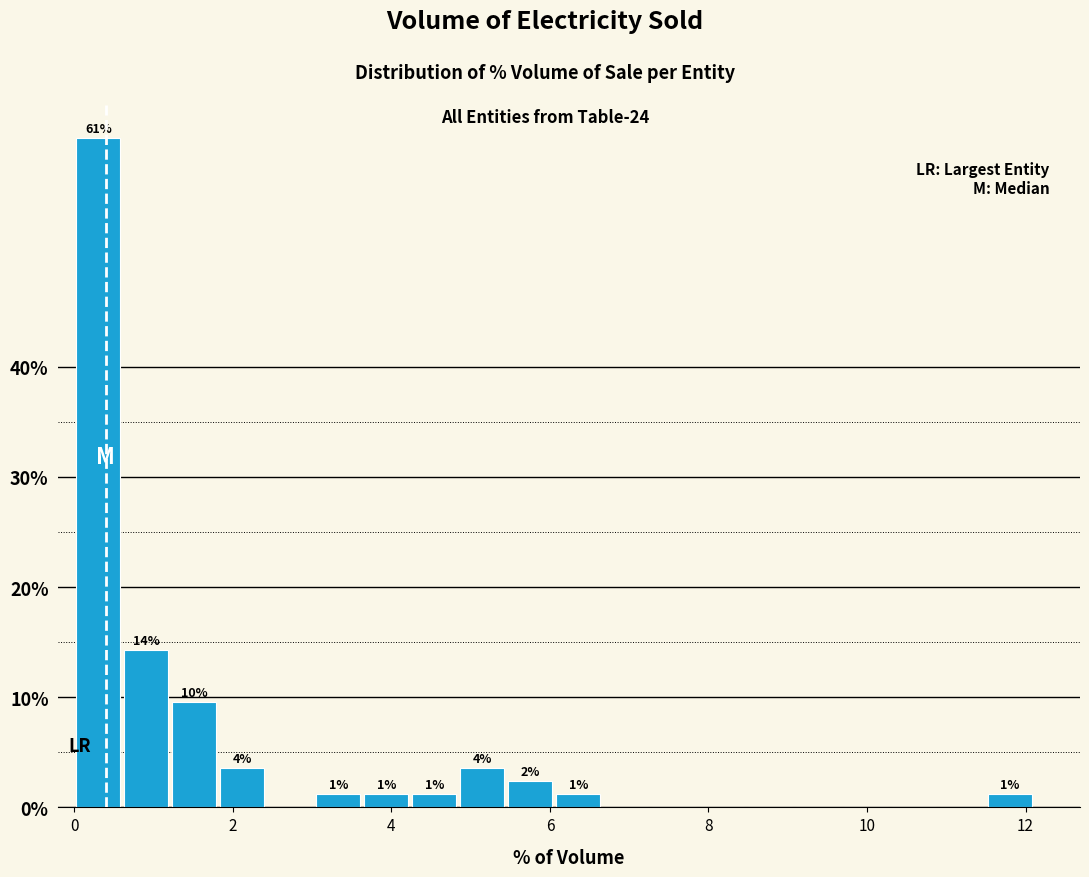

Read against the x-axis, roughly where is the centre of the tallest bar?

0.4